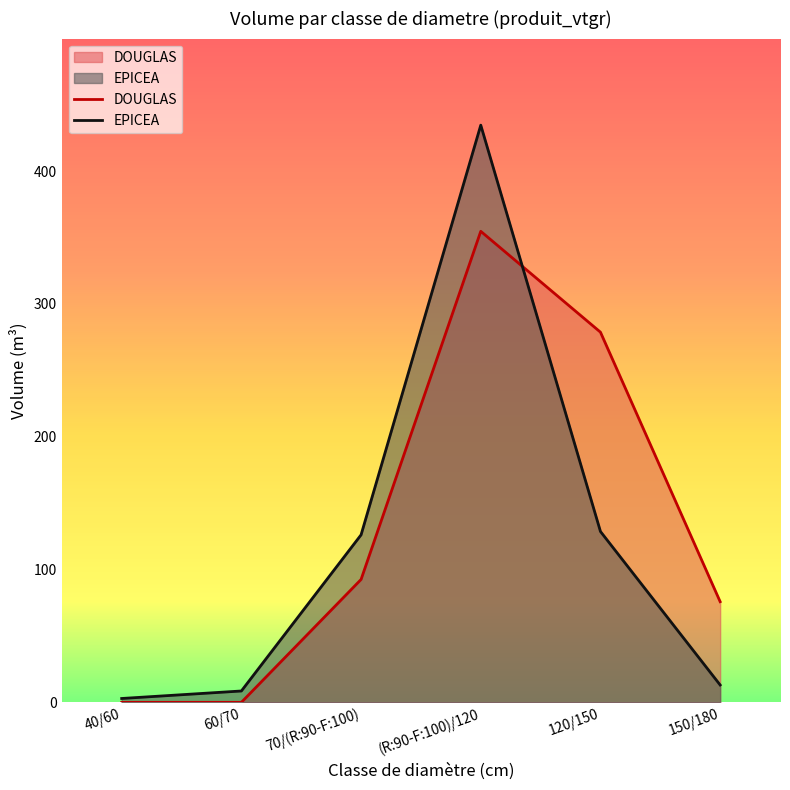

Is it true that DOUGLAS equals 141.0 at 120/150?

False